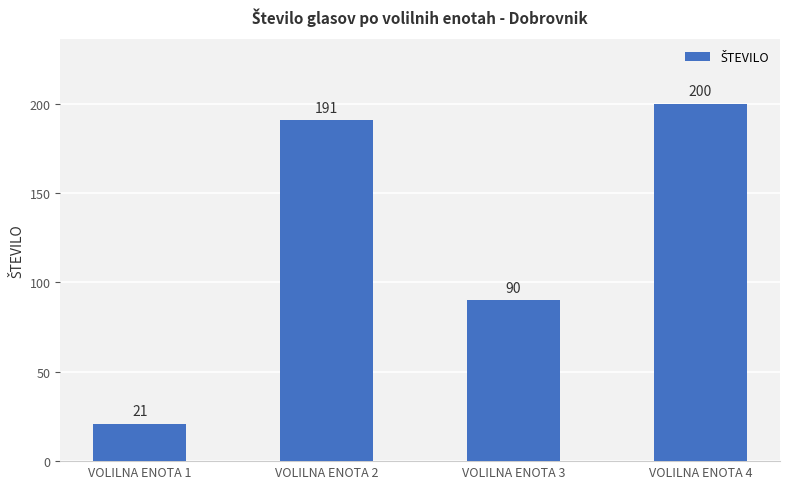

What is the sum of the values at VOLILNA ENOTA 3 and VOLILNA ENOTA 1?

111